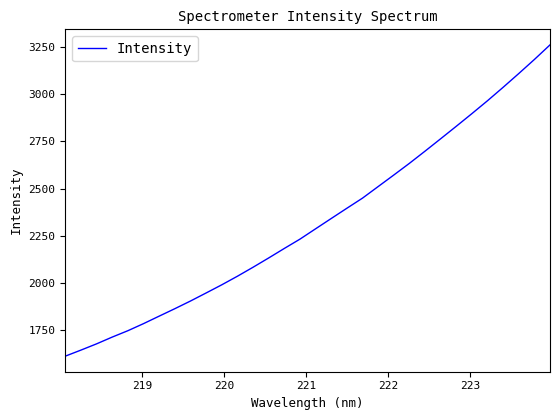

What is the minimum value shown in the chart?

1610.8